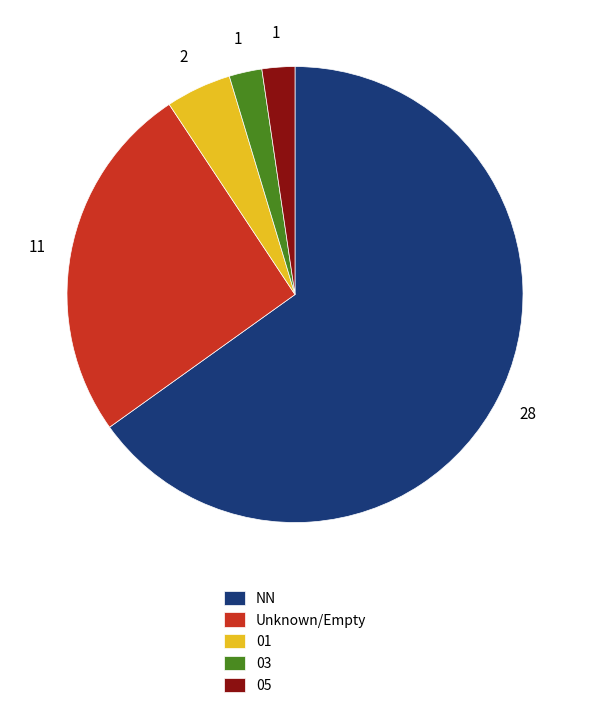

Is the sum of 03 and 05 greater than half?

No